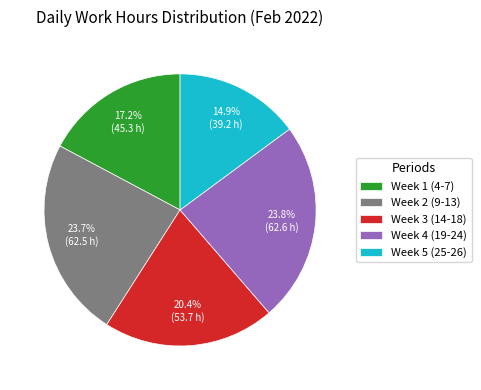

Which slice is the smallest?

Week 5 (25-26)